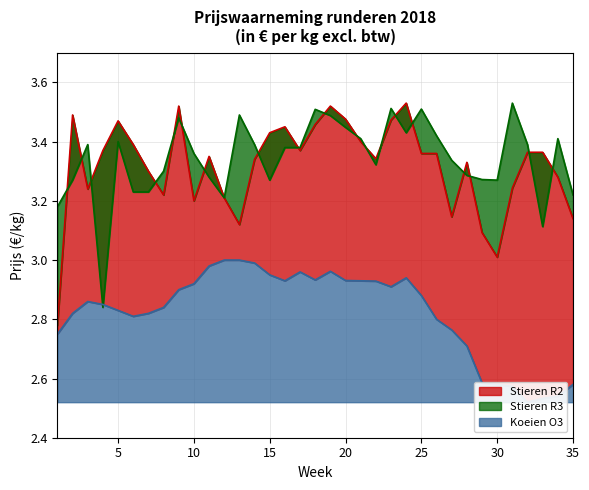

Does the chart have visible grid lines?

Yes